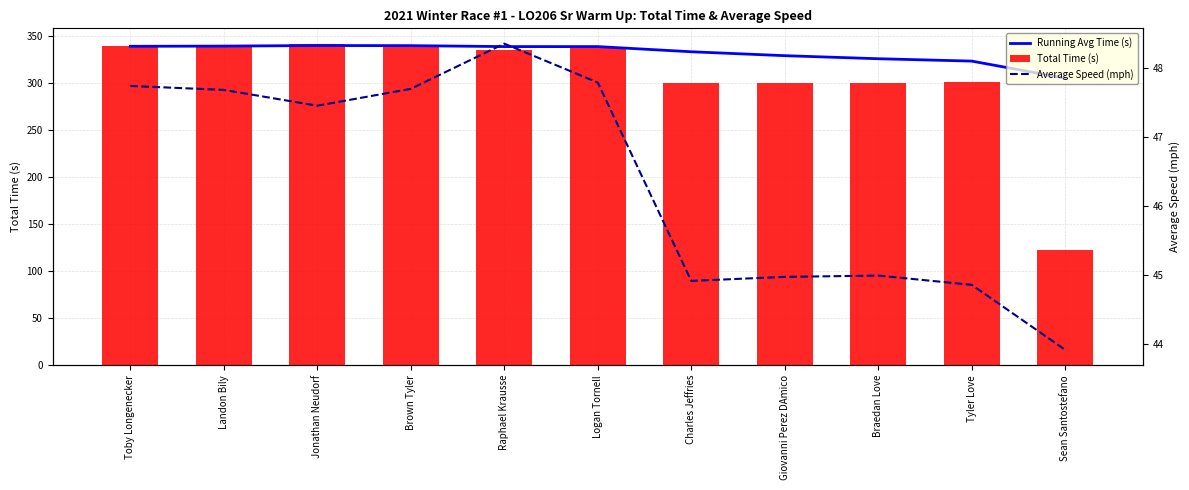

The Running Avg Time (s) series shows 149.7 at Toby Longenecker. True or false?

False